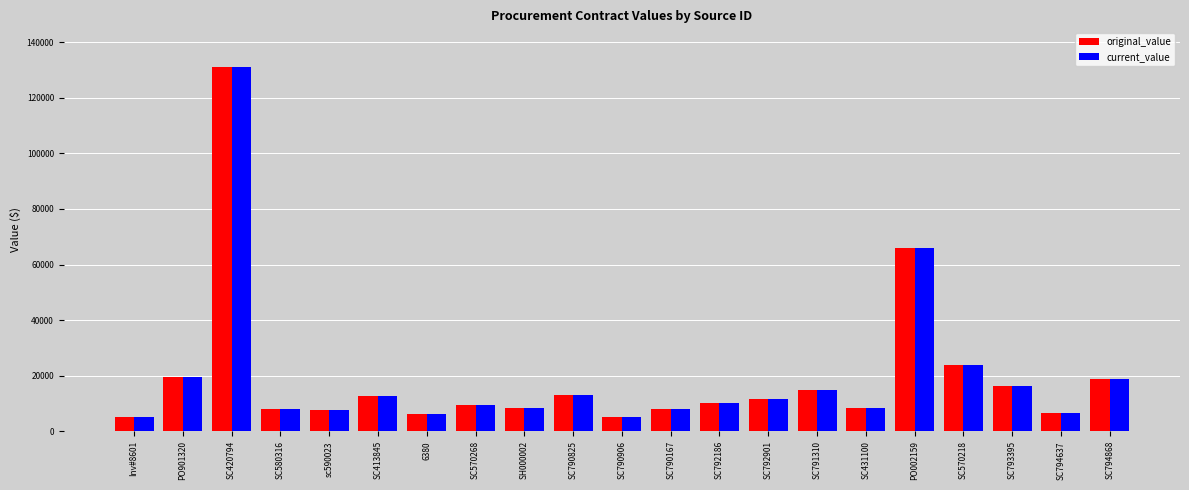

At which category is the sum across all series the highest?

SC420794